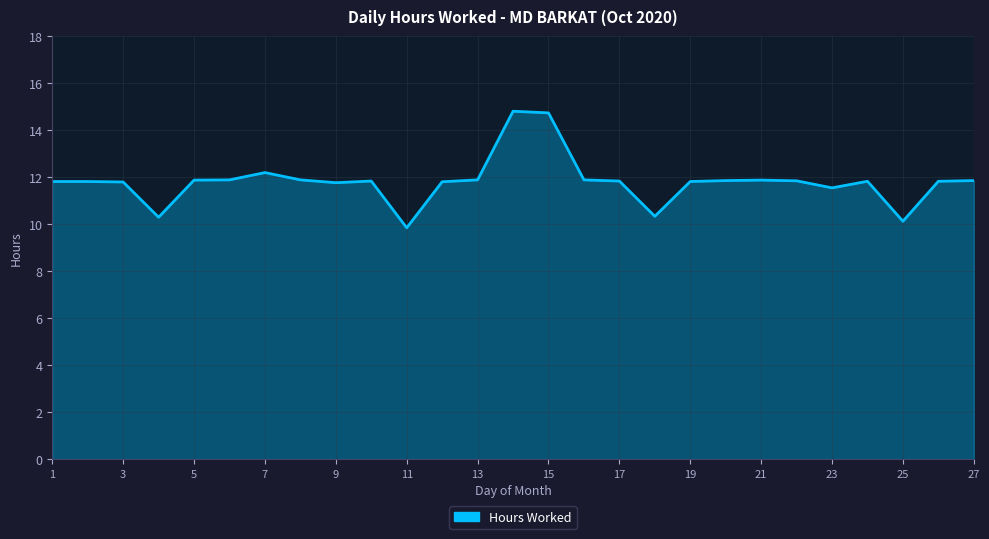

What is the maximum value shown in the chart?

14.8